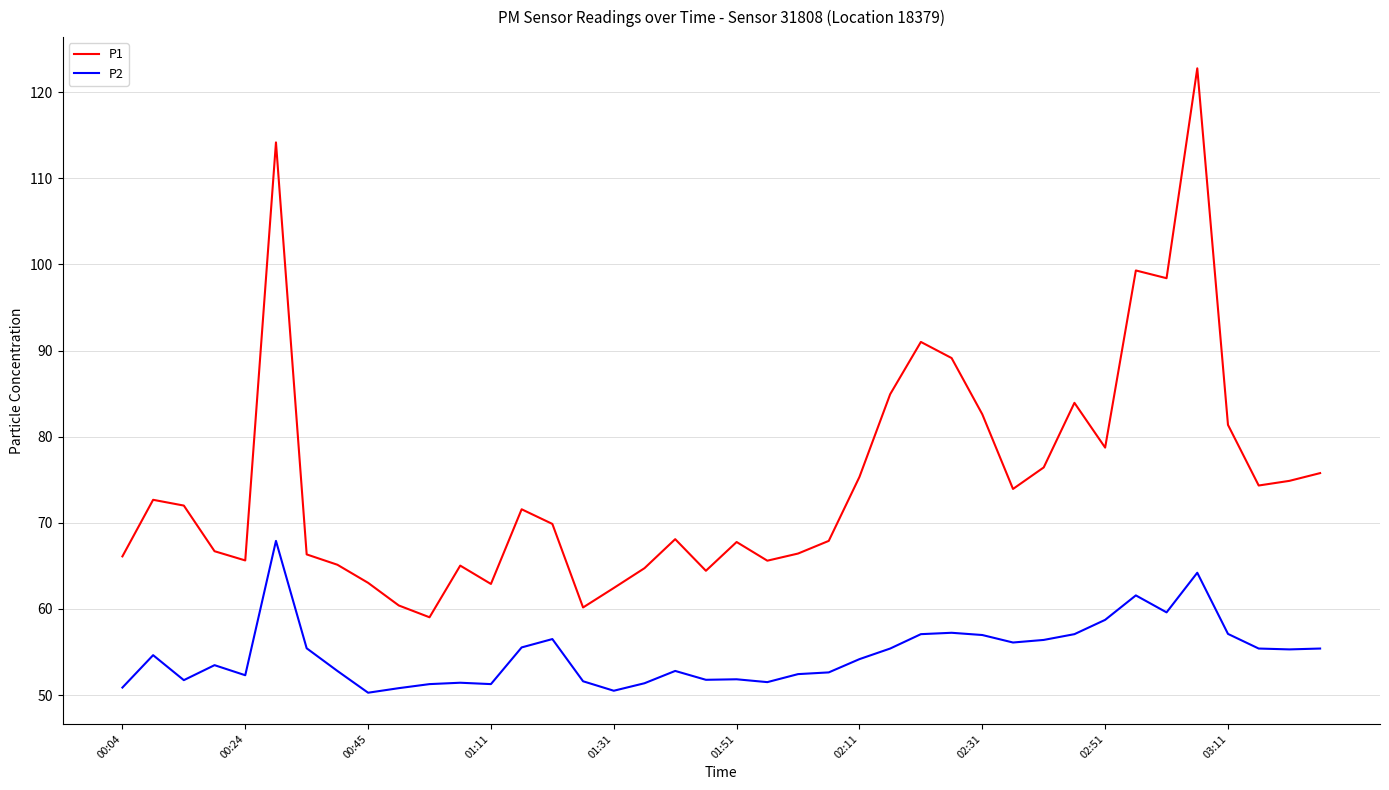

Rank the series by their maximum value, from highest to lowest.

P1, P2